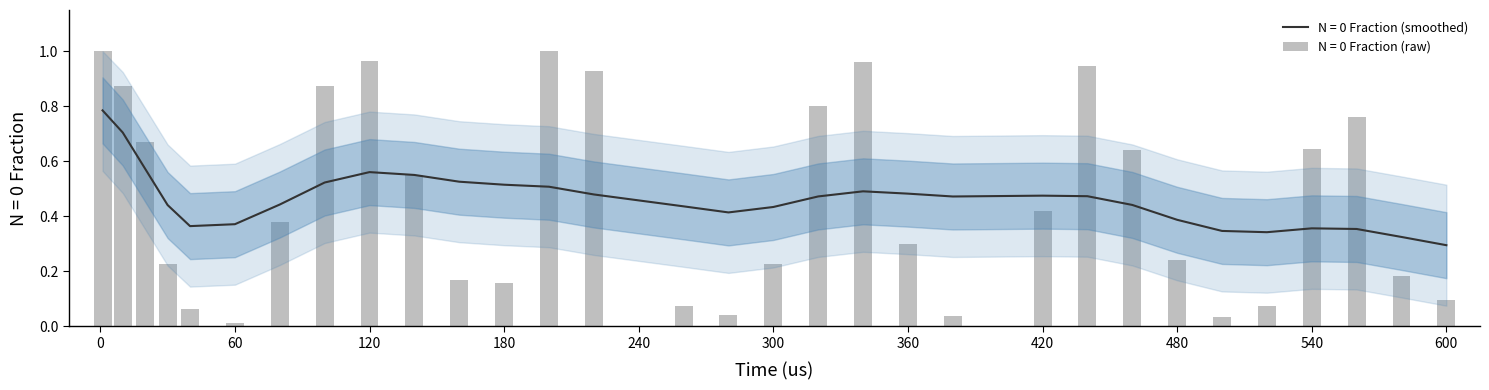

Is it true that the value at 100 is 0.5?

False